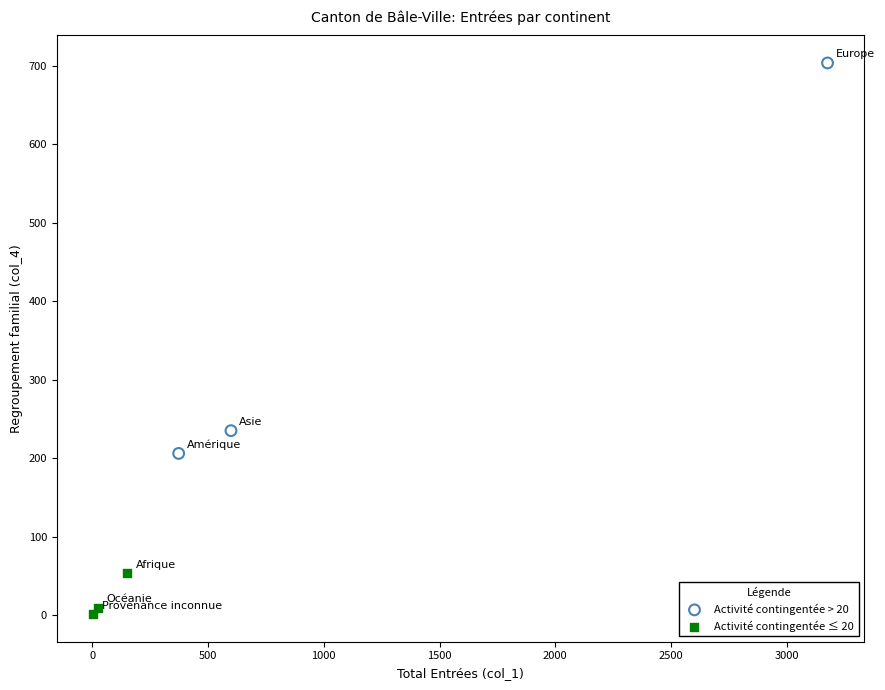

Which series has the largest Y range (max minus min)?

Activité contingentée > 20